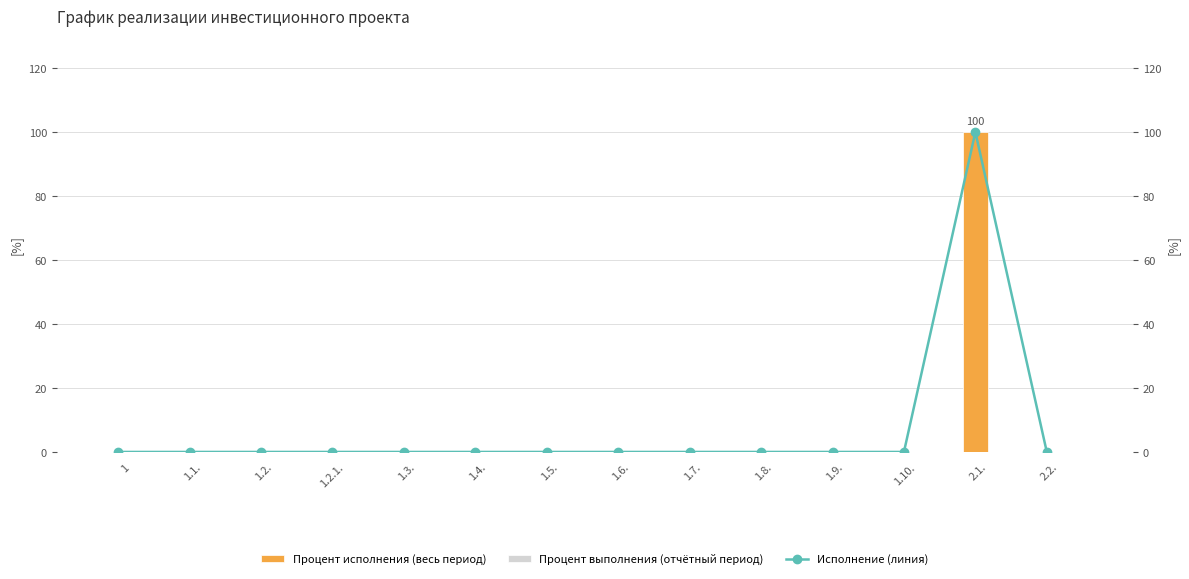

Between 1.2. and 2.2., which is larger?

1.2.